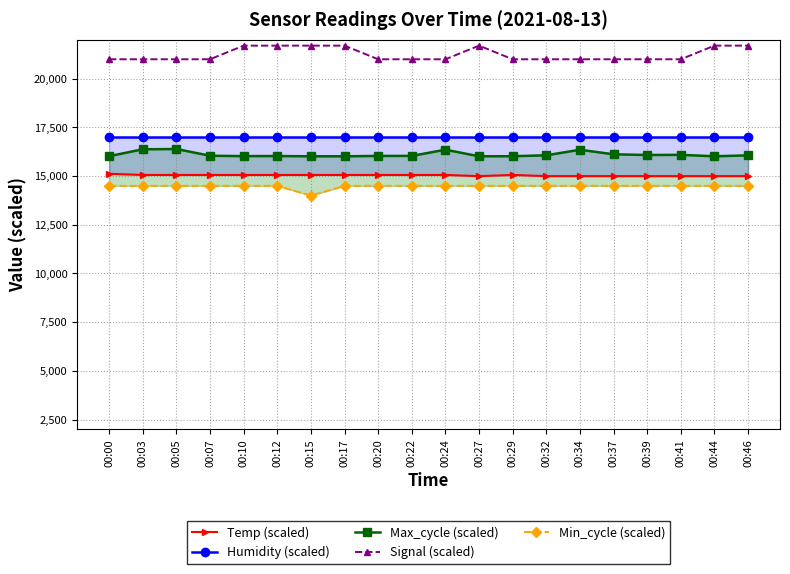

Reading left to right, extract all data points from this chart.

Temp (scaled): 00:00=15120.0	00:03=15060.0	00:05=15060.0	00:07=15060.0	00:10=15060.0	00:12=15060.0	00:15=15060.0	00:17=15060.0	00:20=15060.0	00:22=15060.0	00:24=15060.0	00:27=15000.0	00:29=15060.0	00:32=15000.0	00:34=15000.0	00:37=15000.0	00:39=15000.0	00:41=15000.0	00:44=15000.0	00:46=15000.0
Humidity (scaled): 00:00=16983.0	00:03=16983.0	00:05=16983.0	00:07=16983.0	00:10=16983.0	00:12=16983.0	00:15=16983.0	00:17=16983.0	00:20=16983.0	00:22=16983.0	00:24=16983.0	00:27=16983.0	00:29=16983.0	00:32=16983.0	00:34=16983.0	00:37=16983.0	00:39=16983.0	00:41=16983.0	00:44=16983.0	00:46=16983.0
Max_cycle (scaled): 00:00=16024.8	00:03=16377.6	00:05=16392.8	00:07=16046.4	00:10=16027.2	00:12=16030.4	00:15=16018.4	00:17=16018.4	00:20=16036.8	00:22=16037.6	00:24=16357.6	00:27=16018.4	00:29=16022.4	00:32=16068.8	00:34=16354.4	00:37=16120.0	00:39=16084.8	00:41=16092.0	00:44=16019.2	00:46=16064.8
Signal (scaled): 00:00=21000.0	00:03=21000.0	00:05=21000.0	00:07=21000.0	00:10=21700.0	00:12=21700.0	00:15=21700.0	00:17=21700.0	00:20=21000.0	00:22=21000.0	00:24=21000.0	00:27=21700.0	00:29=21000.0	00:32=21000.0	00:34=21000.0	00:37=21000.0	00:39=21000.0	00:41=21000.0	00:44=21700.0	00:46=21700.0
Min_cycle (scaled): 00:00=14500.0	00:03=14500.0	00:05=14500.0	00:07=14500.0	00:10=14500.0	00:12=14500.0	00:15=14000.0	00:17=14500.0	00:20=14500.0	00:22=14500.0	00:24=14500.0	00:27=14500.0	00:29=14500.0	00:32=14500.0	00:34=14500.0	00:37=14500.0	00:39=14500.0	00:41=14500.0	00:44=14500.0	00:46=14500.0